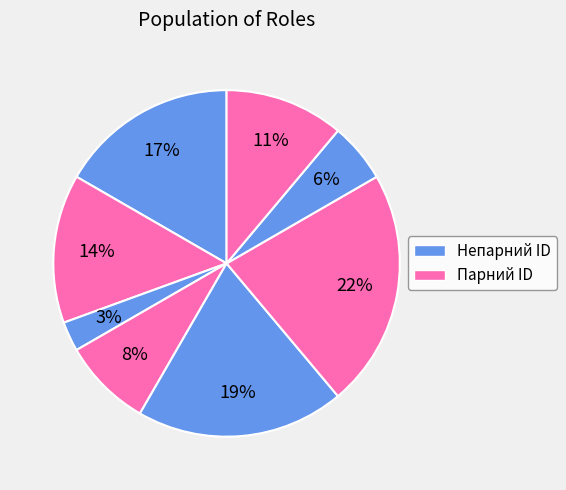

How many segments does this pie chart have?

8